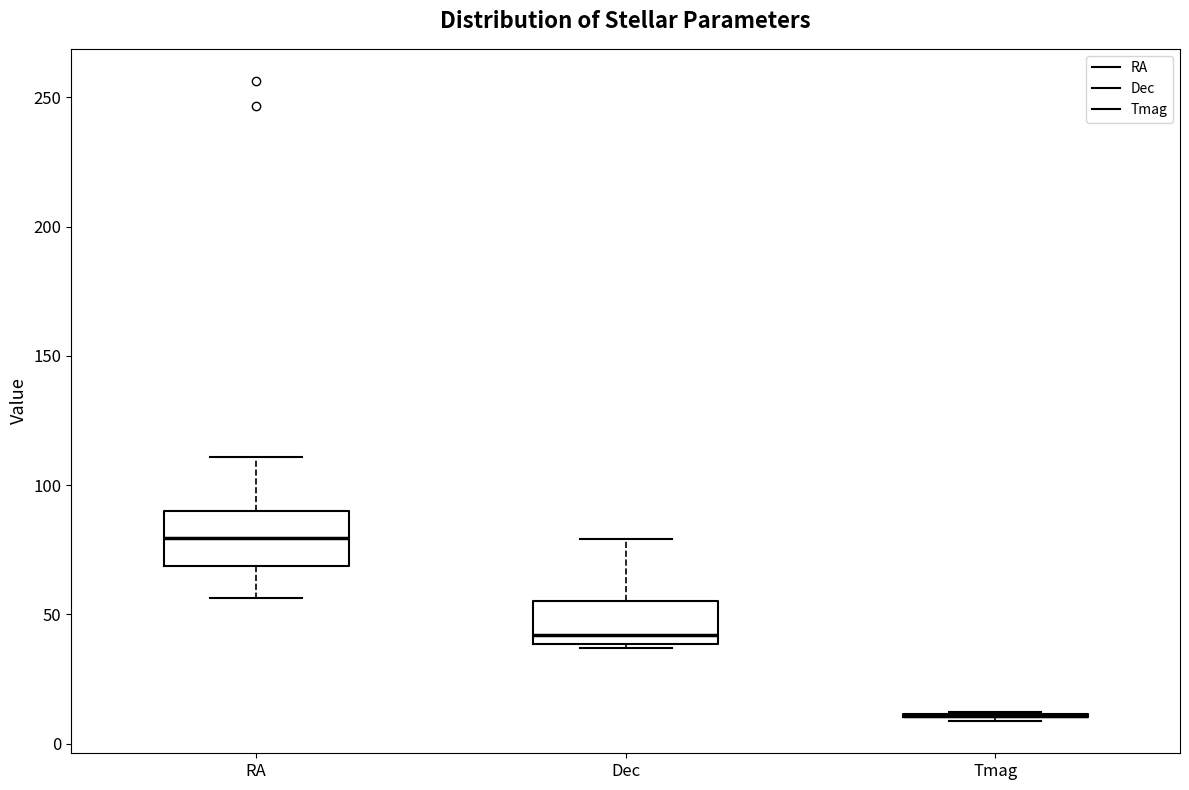

Reading left to right, read every box against the y-axis: the position of its median line, the range the box covers, and the ends of its whiskers. The values are not printed on the chart, so give them approximately, as read against the axis.

RA: median 80, box 70 to 90, whiskers 55 to 110
Dec: median 40 (just above the box's lower edge), box 40 to 55, whiskers 35 to 80
Tmag: box collapsed to a line at 10, whiskers 10 to 10